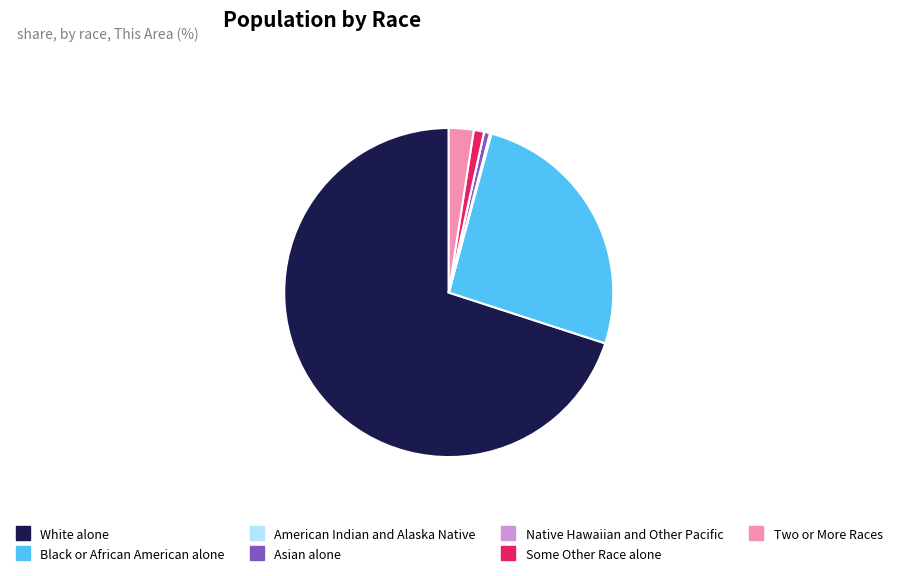

Do Two or More Races and Black or African American alone together represent more than half of the pie?

No